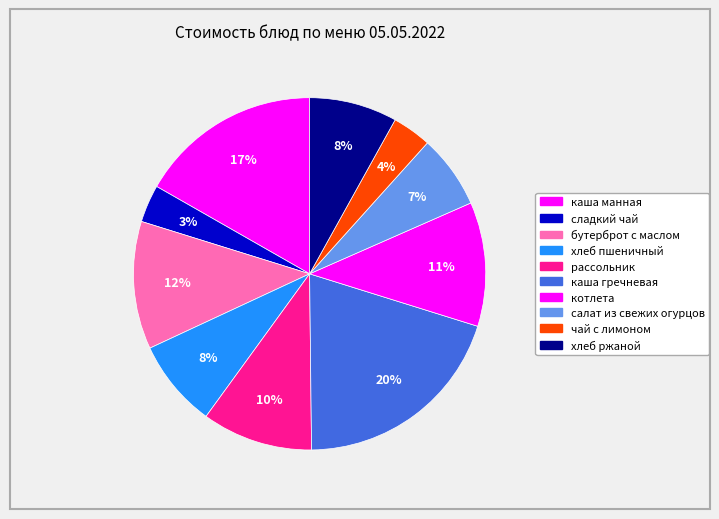

To the nearest percent, what percentage of the pie is хлеб ржаной?

8%